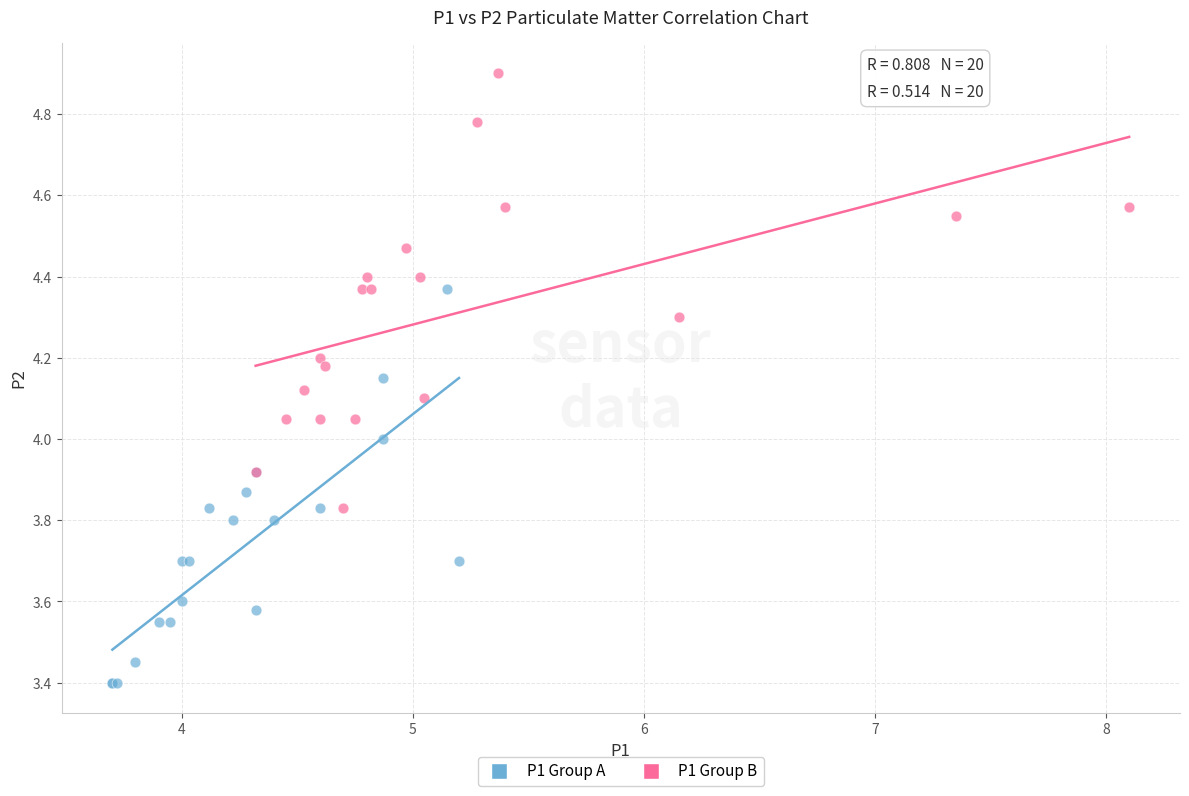

What are all the series names shown in the legend?

P1 Group A, P1 Group B